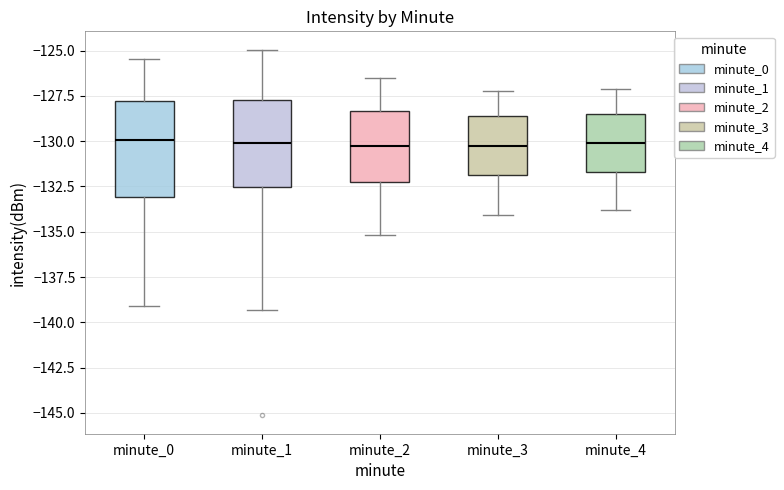

Where is the upper edge of the box for minute_1 on the y-axis? The values are not printed on the chart, so give them approximately, as read against the axis.

-127.5